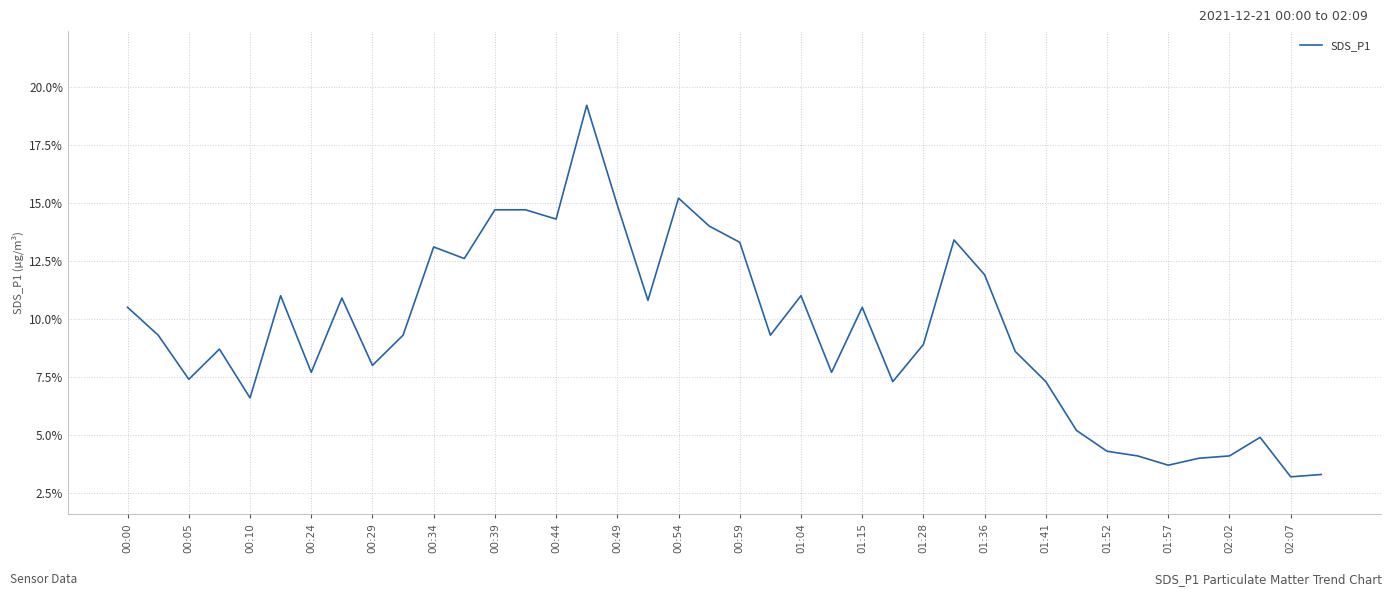

What is the smallest value displayed?

3.2